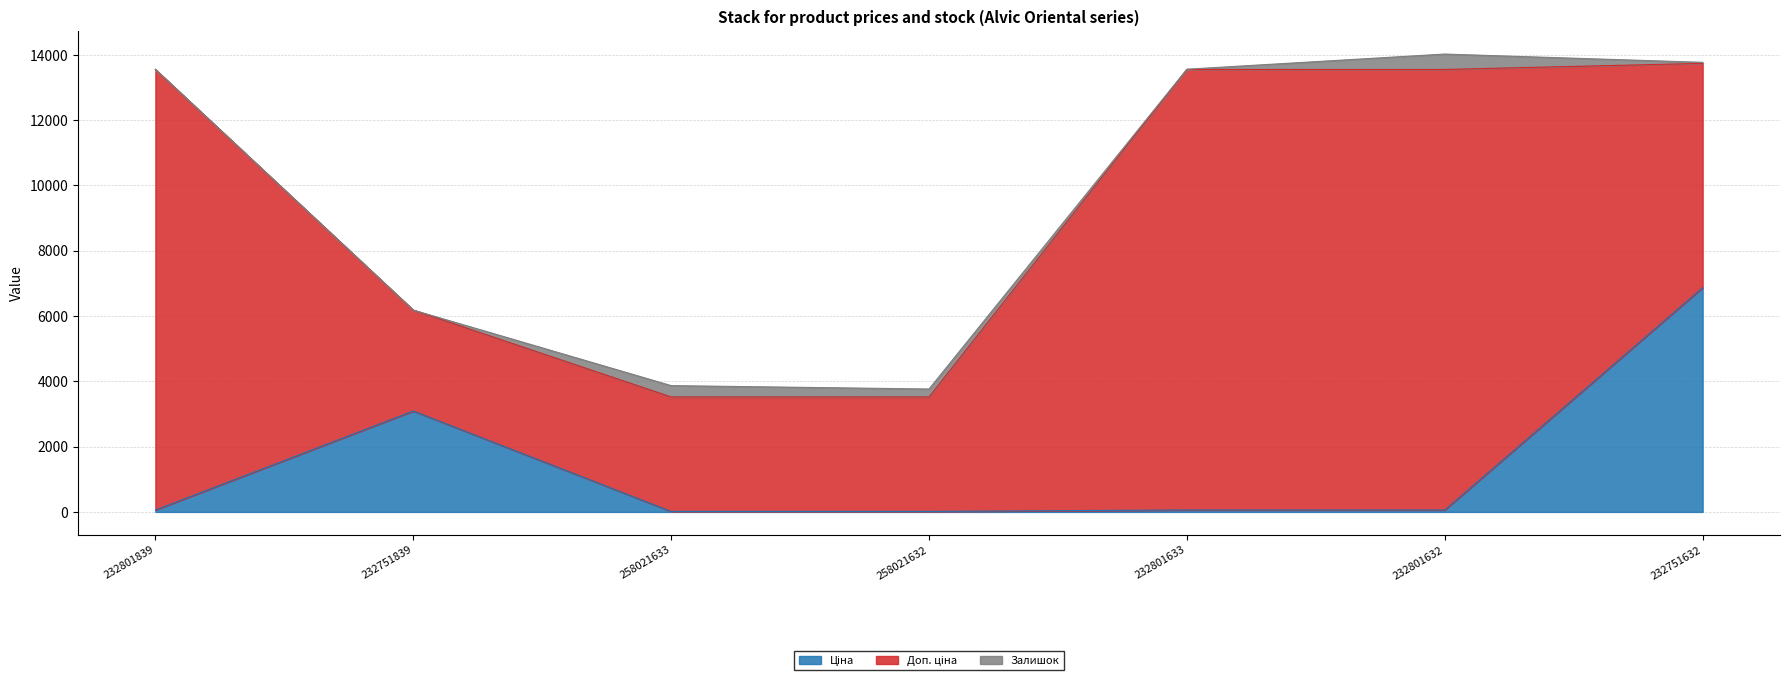

What is the difference between the maximum and minimum values in the Залишок series?

471.0